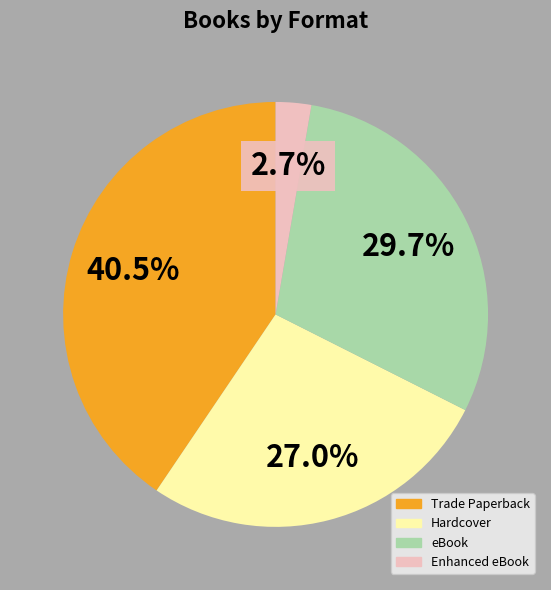

How many slices are in this pie chart?

4